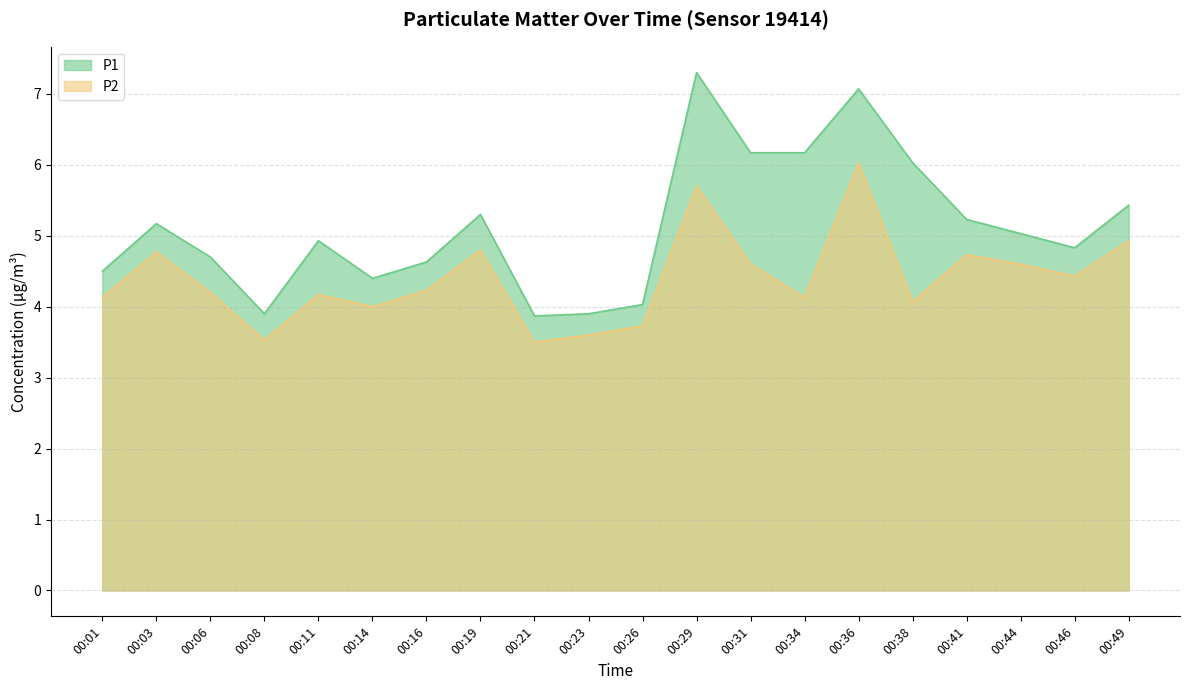

Where does the P1 series first go above 5?

00:03